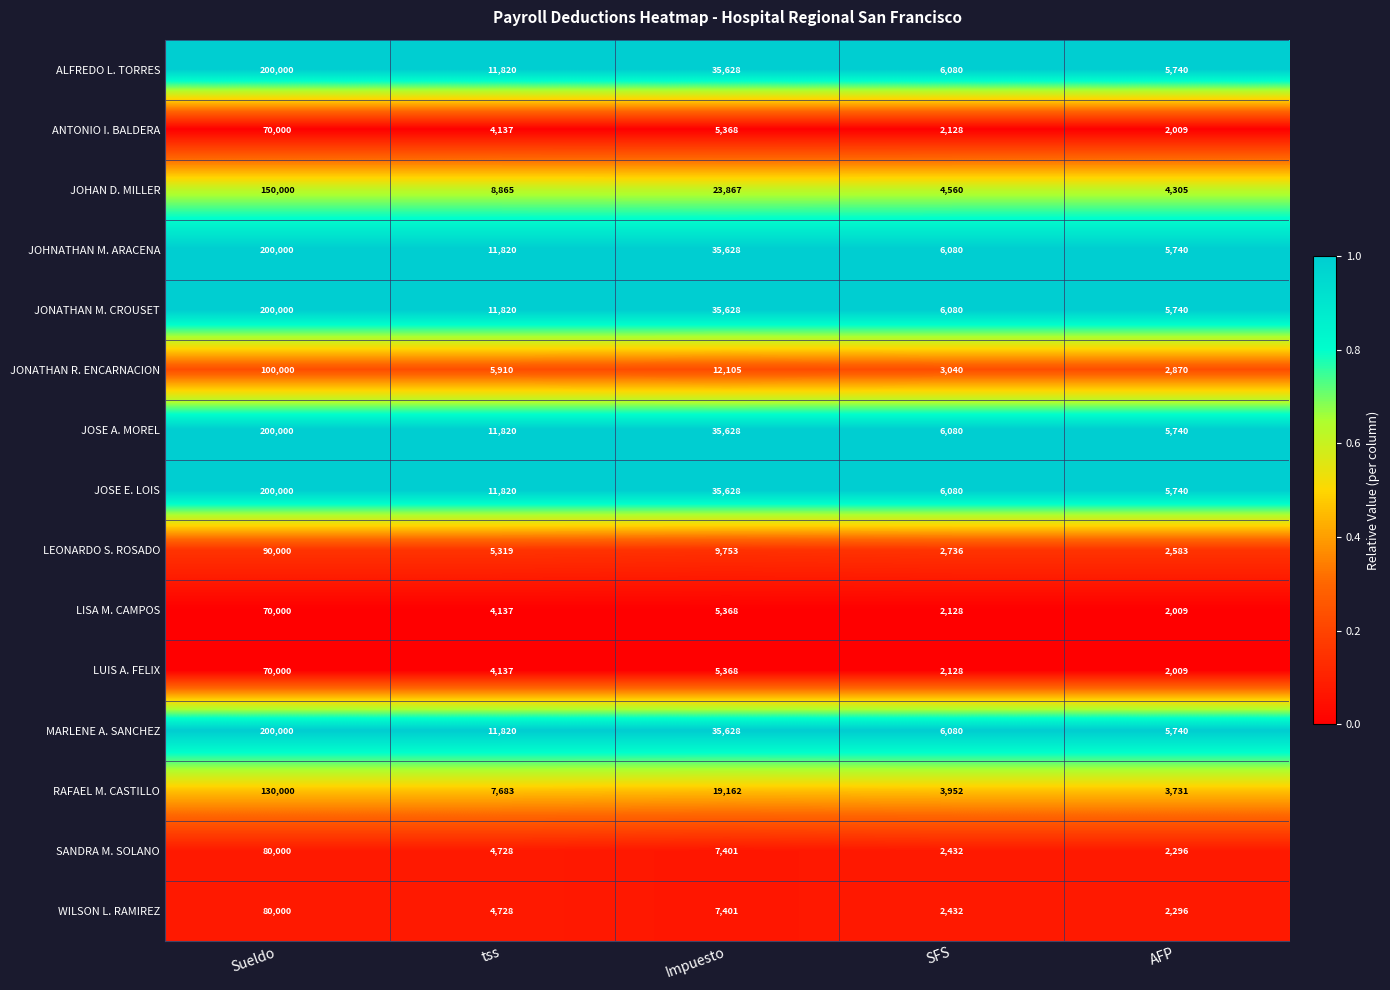

At which label is JOHNATHAN M. ARACENA closest to 102870?

Impuesto